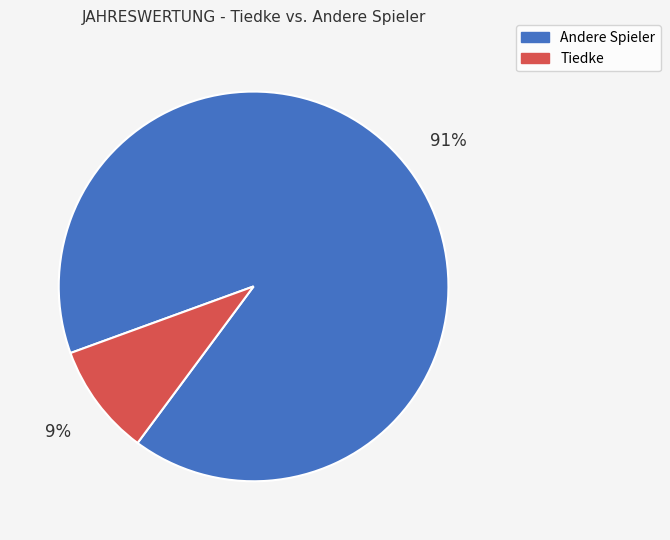

Does any single category account for the majority?

Yes